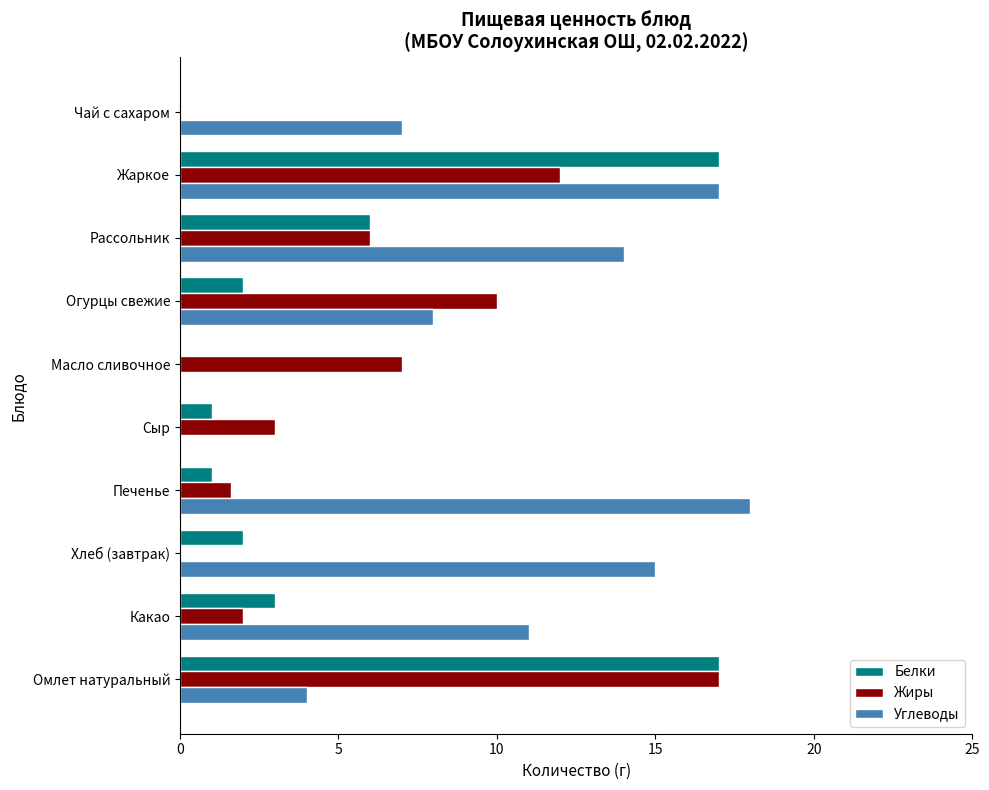

Between Какао and Сыр, which series saw the biggest shift?

Углеводы